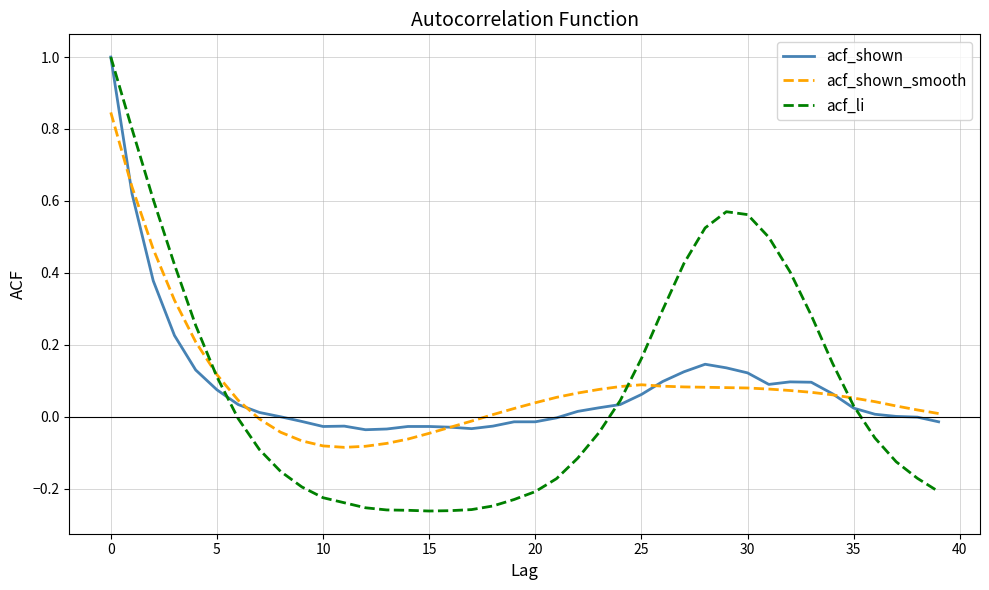

Which series has the widest spread of values?

acf_li